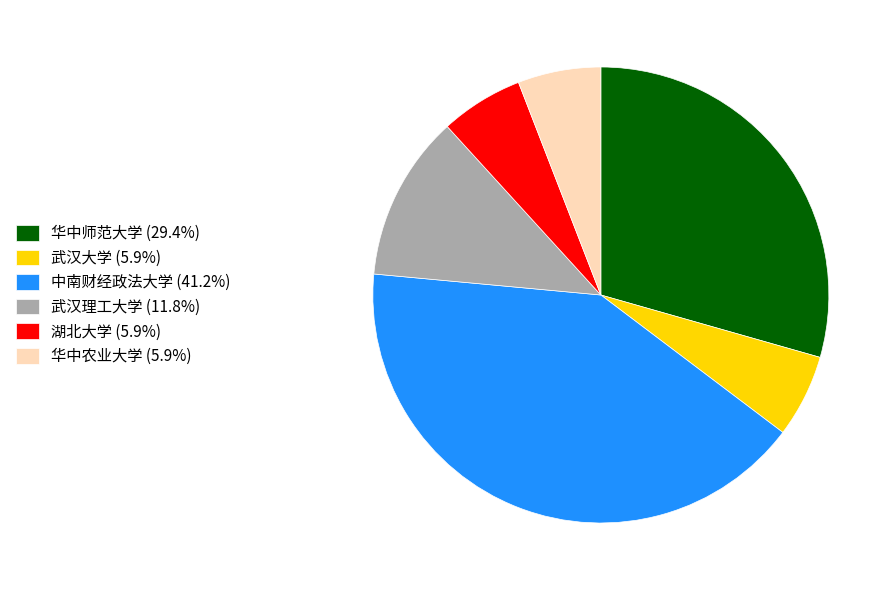

Do 武汉理工大学 (11.8%) and 华中师范大学 (29.4%) together represent more than half of the pie?

No